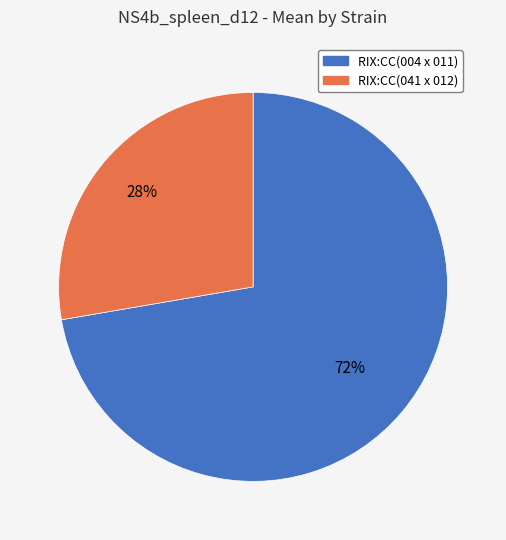

Do RIX:CC(004 x 011) and RIX:CC(041 x 012) together represent more than half of the pie?

Yes